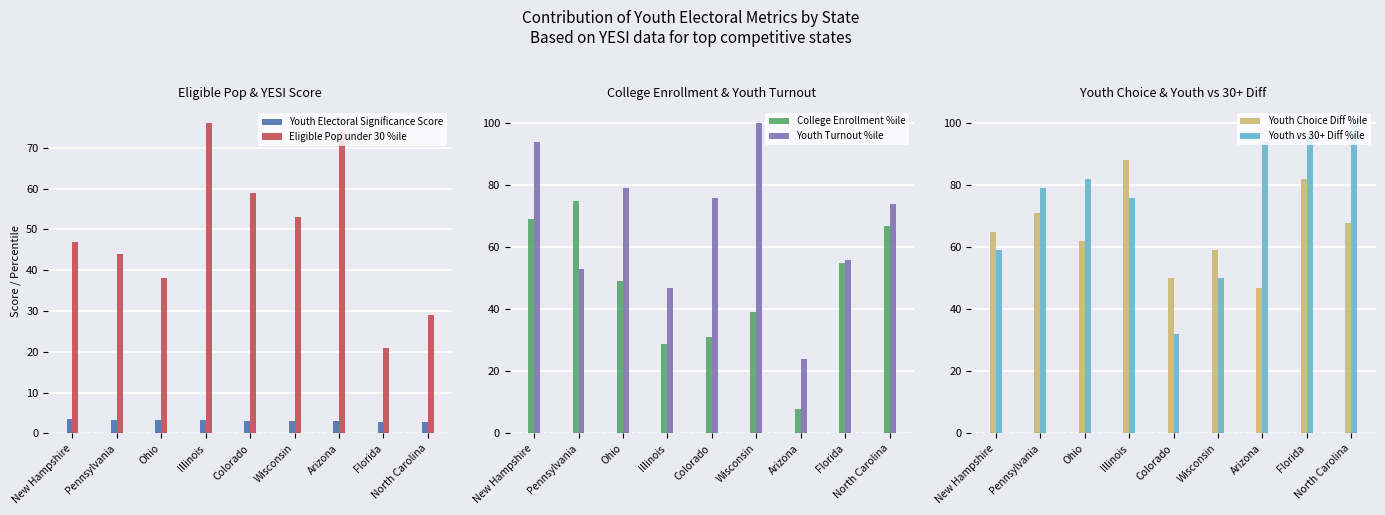

At which category is the sum across all series the highest?

North Carolina